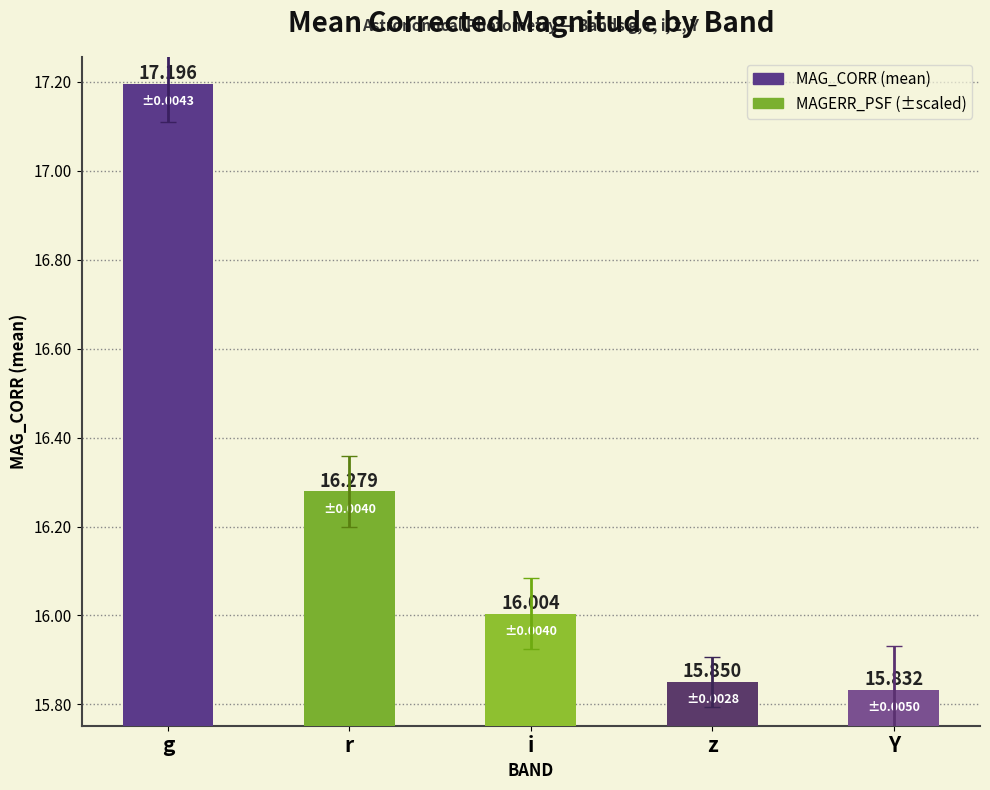

Read the value at Y.

15.8